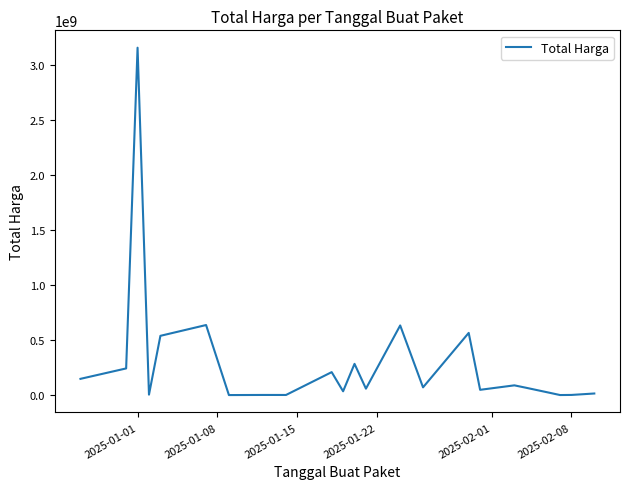

What is the greatest value displayed?

3154200000